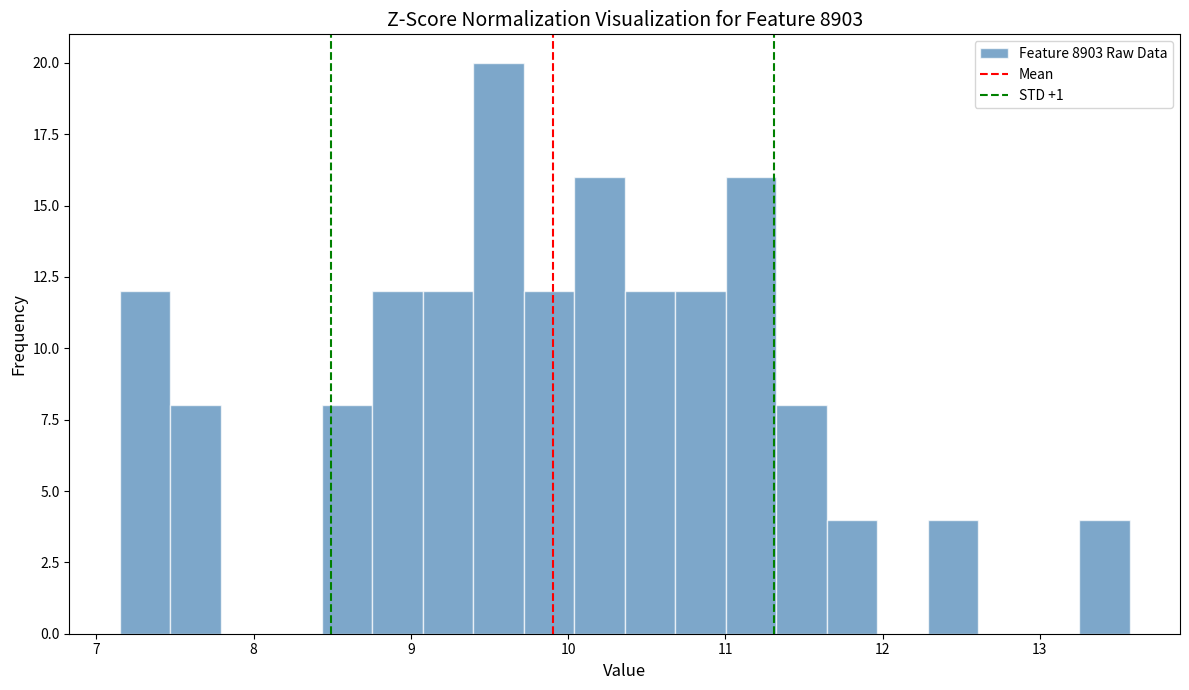

Around what value on the x-axis is the tallest bar? Give the approximate position of its centre, as read against the axis.

9.6